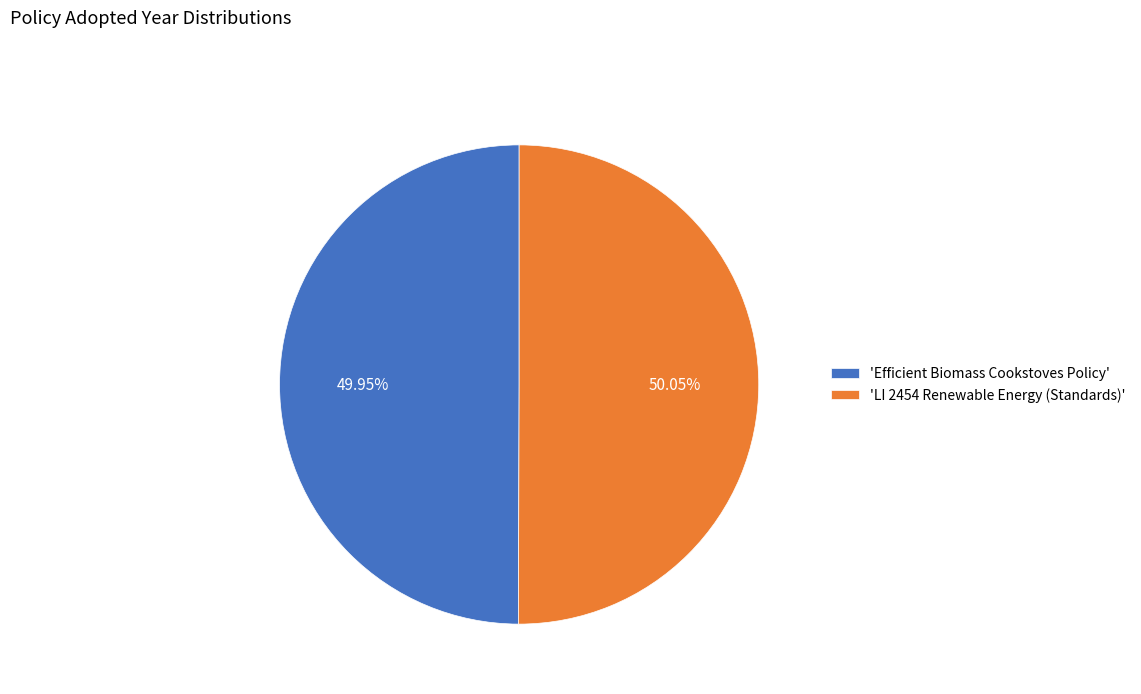

Is there any slice that represents more than half of the pie?

Yes